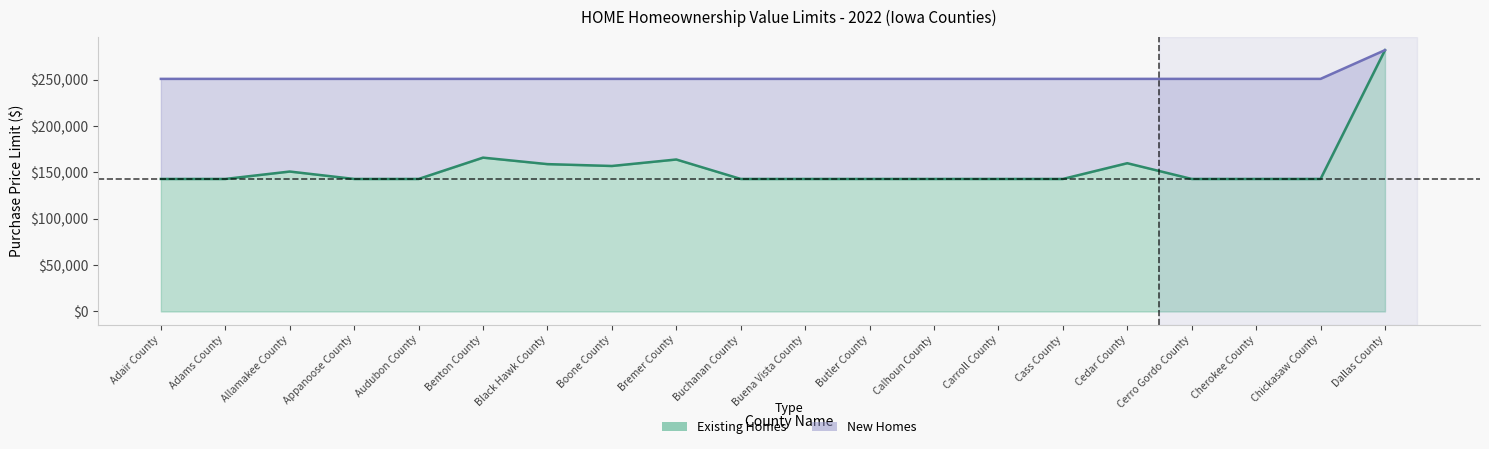

What is the label of the 4th point from the right?

Cerro Gordo County